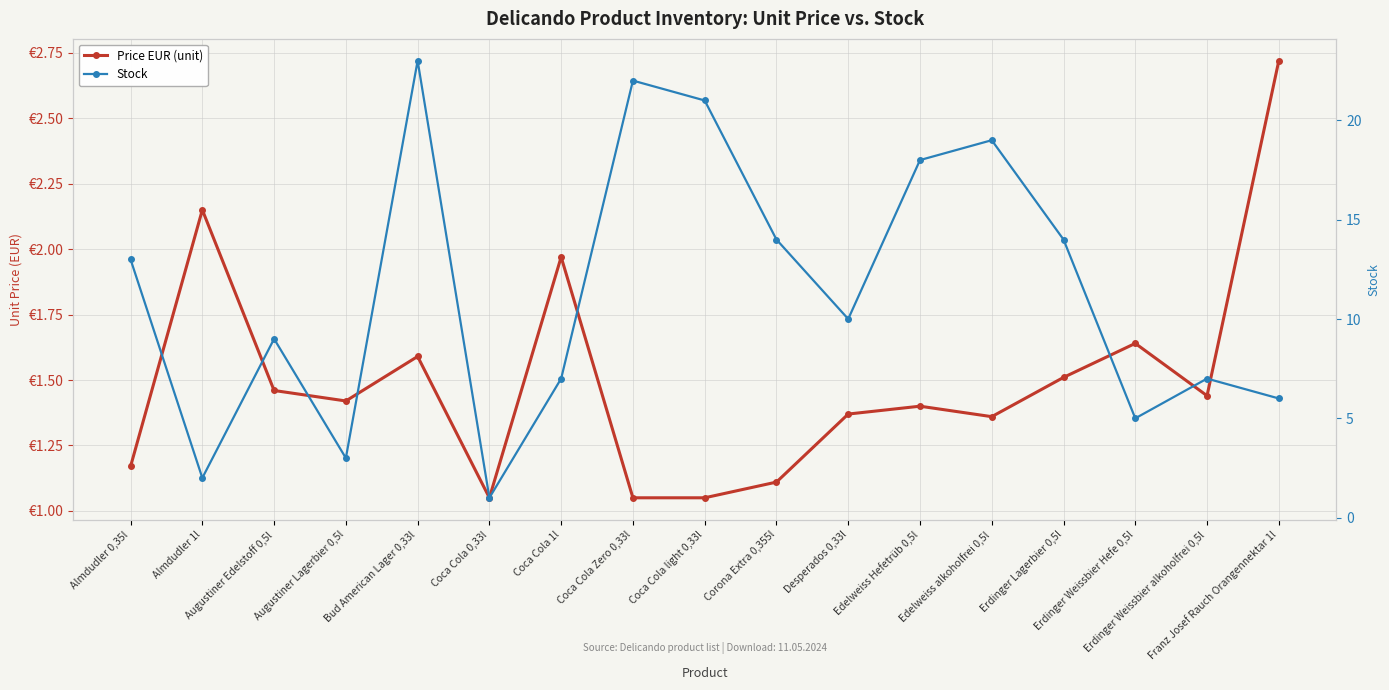

Reading left to right, transcribe all the data shown in this chart.

Price EUR (unit): Almdudler 0,35l=1.2	Almdudler 1l=2.1	Augustiner Edelstoff 0,5l=1.5	Augustiner Lagerbier 0,5l=1.4	Bud American Lager 0,33l=1.6	Coca Cola 0,33l=1.1	Coca Cola 1l=2.0	Coca Cola Zero 0,33l=1.1	Coca Cola light 0,33l=1.1	Corona Extra 0,355l=1.1	Desperados 0,33l=1.4	Edelweiss Hefetrüb 0,5l=1.4	Edelweiss alkoholfrei 0,5l=1.4	Erdinger Lagerbier 0,5l=1.5	Erdinger Weissbier Hefe 0,5l=1.6	Erdinger Weissbier alkoholfrei 0,5l=1.4	Franz Josef Rauch Orangennektar 1l=2.7
Stock: Almdudler 0,35l=13.0	Almdudler 1l=2.0	Augustiner Edelstoff 0,5l=9.0	Augustiner Lagerbier 0,5l=3.0	Bud American Lager 0,33l=23.0	Coca Cola 0,33l=1.0	Coca Cola 1l=7.0	Coca Cola Zero 0,33l=22.0	Coca Cola light 0,33l=21.0	Corona Extra 0,355l=14.0	Desperados 0,33l=10.0	Edelweiss Hefetrüb 0,5l=18.0	Edelweiss alkoholfrei 0,5l=19.0	Erdinger Lagerbier 0,5l=14.0	Erdinger Weissbier Hefe 0,5l=5.0	Erdinger Weissbier alkoholfrei 0,5l=7.0	Franz Josef Rauch Orangennektar 1l=6.0